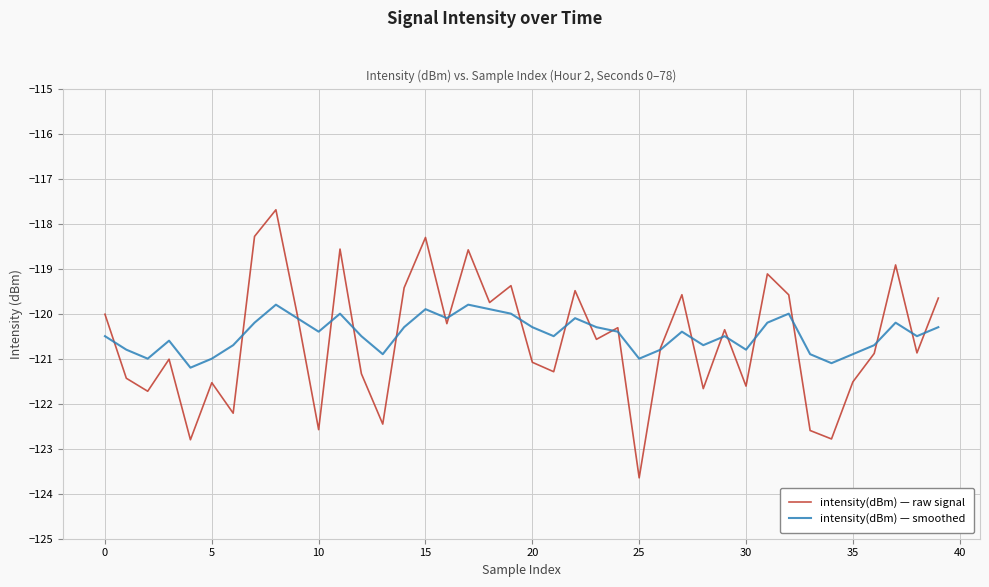

What is the minimum value shown in the chart?

-123.6